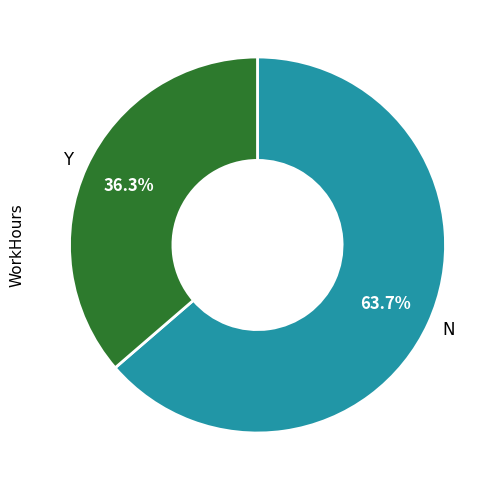

Which slice is the smallest?

Y